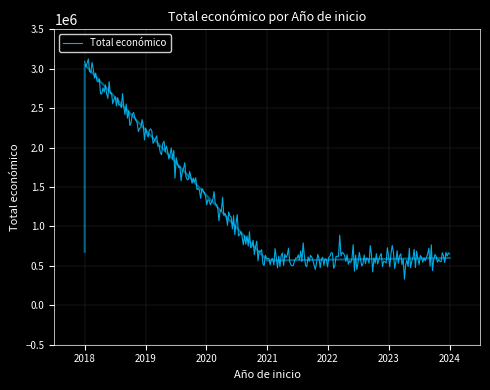

The chart shows a value of 1077129 at 2018. True or false?

False